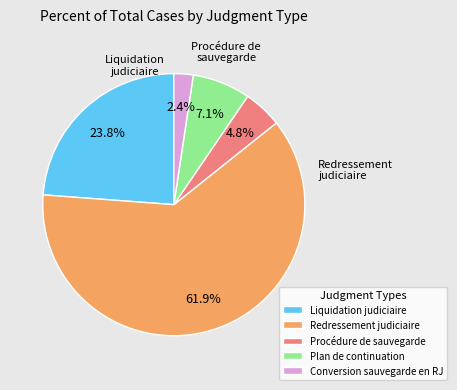

To the nearest percent, what is the difference between the largest and smallest slice percentages?

60%